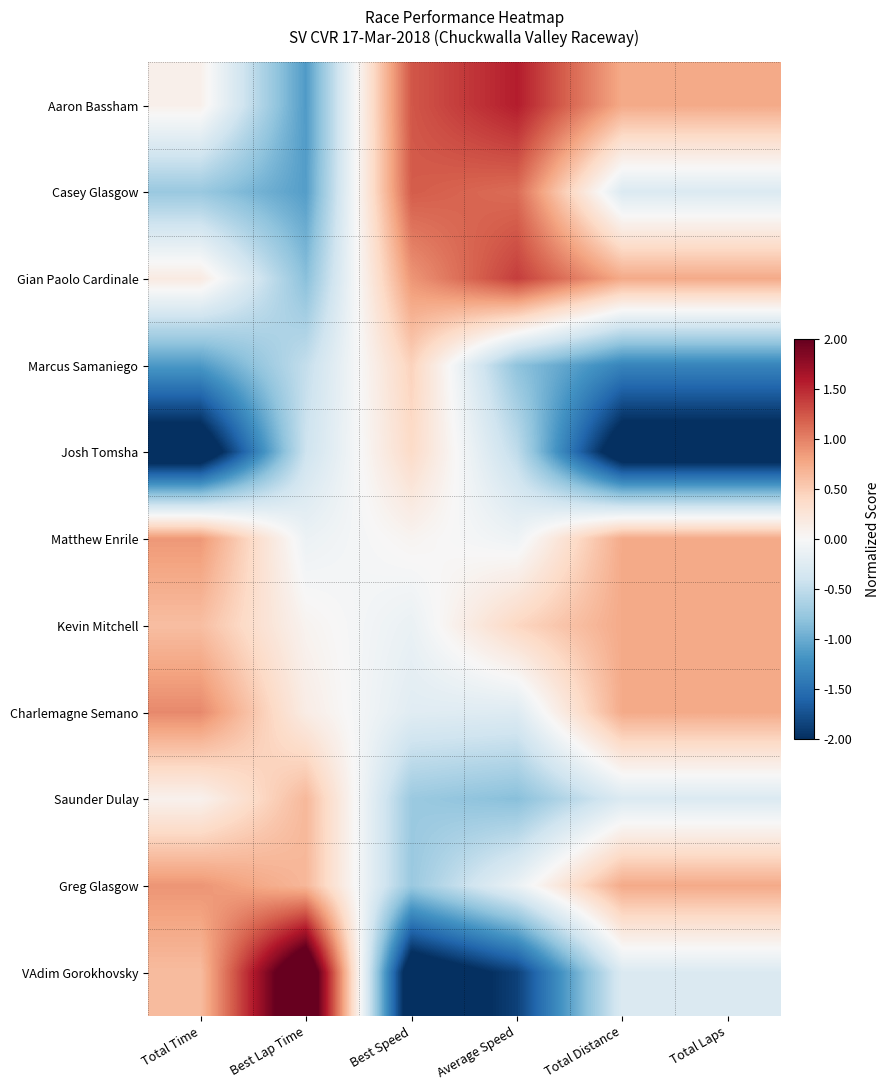

What is the difference between the highest and lowest values at Total Distance?

3.1